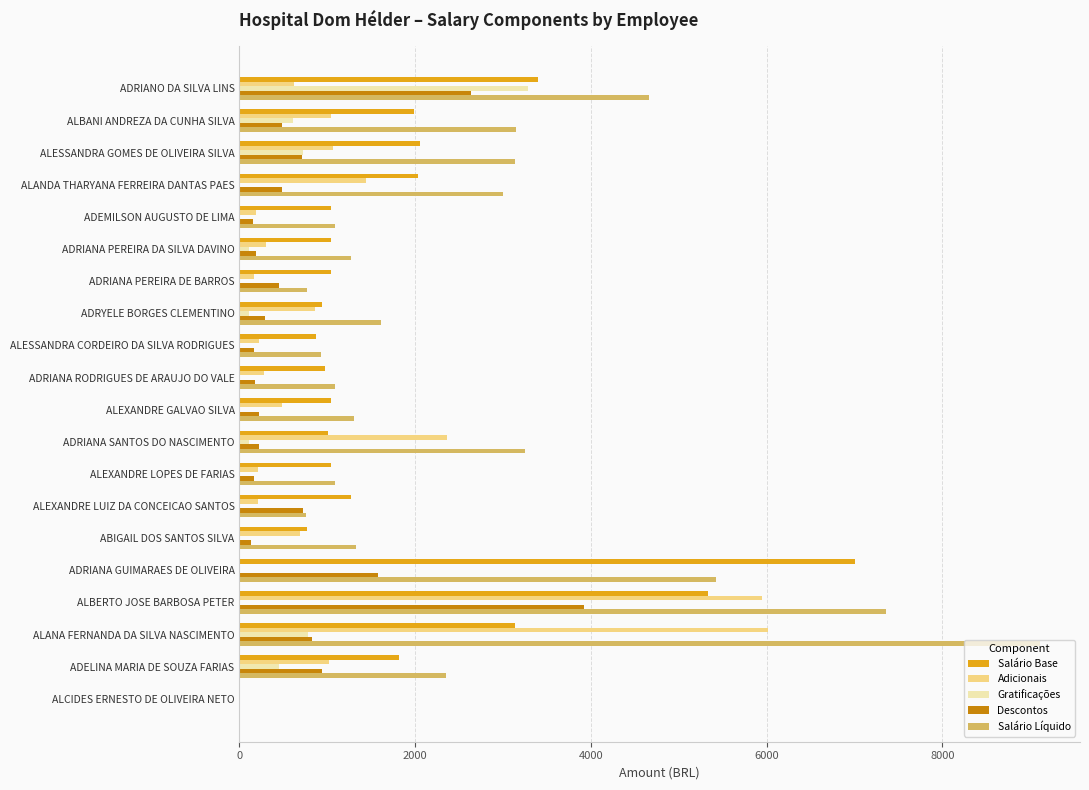

What is the sum of all Descontos values?

14426.5